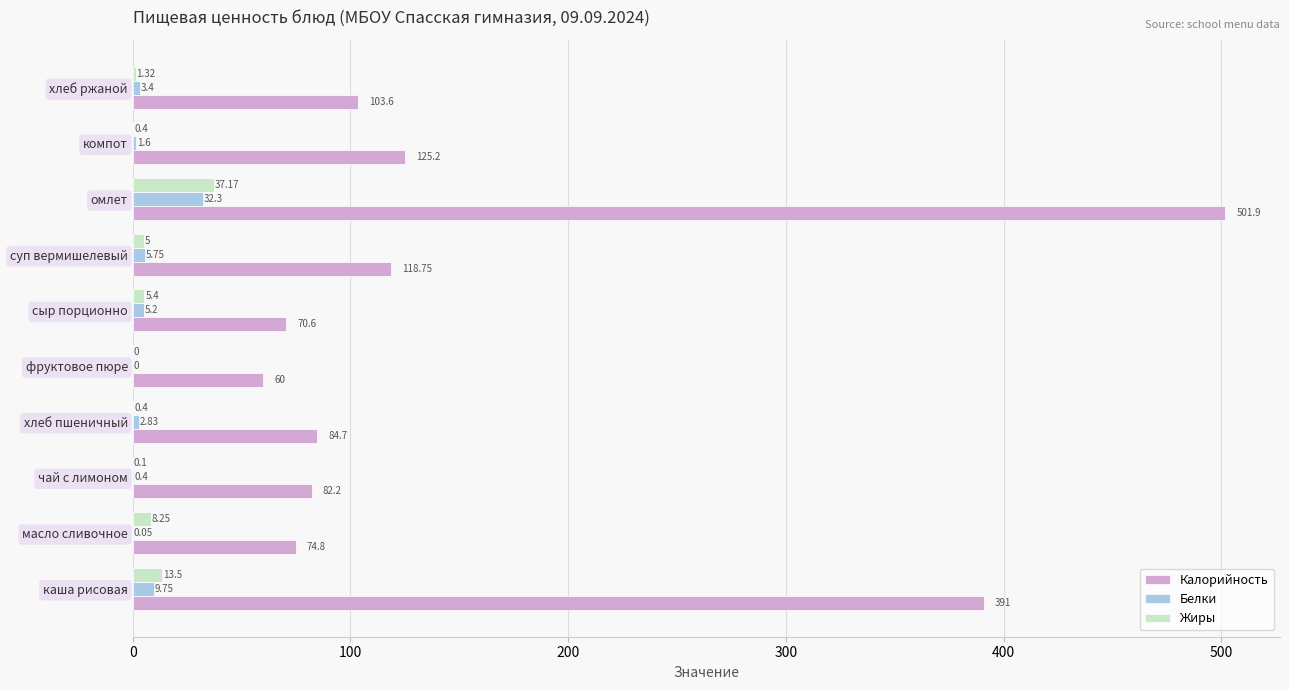

At which category is the sum across all series the highest?

омлет